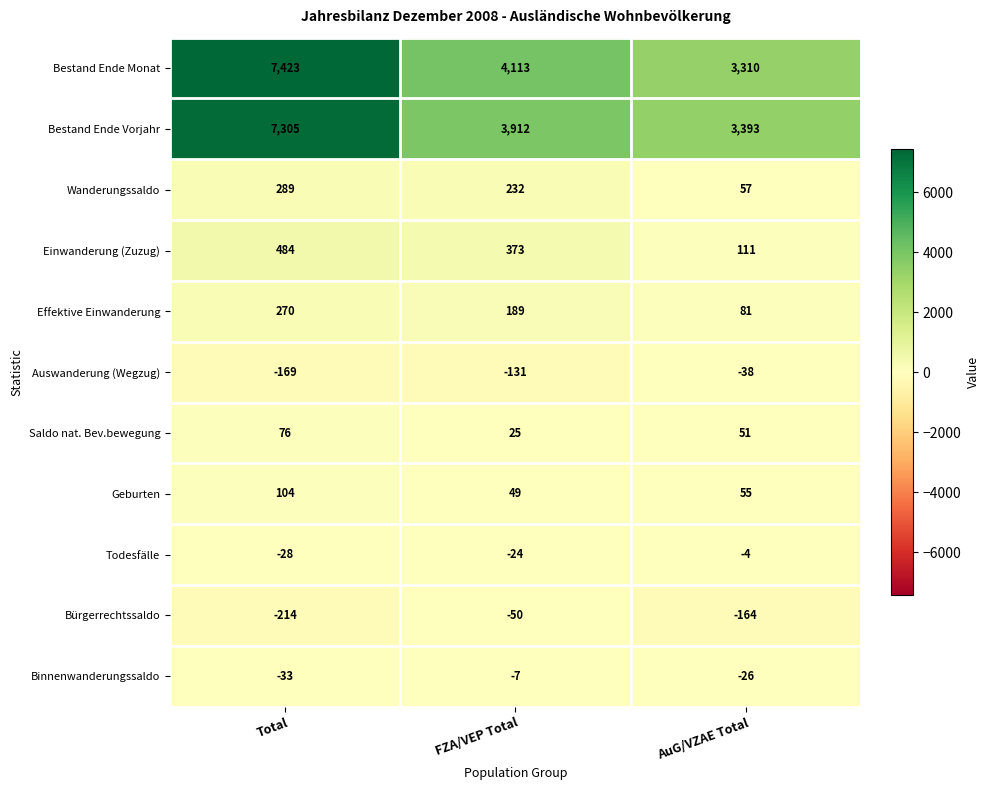

What is the sum of the Wanderungssaldo values at Total and FZA/VEP Total?

521